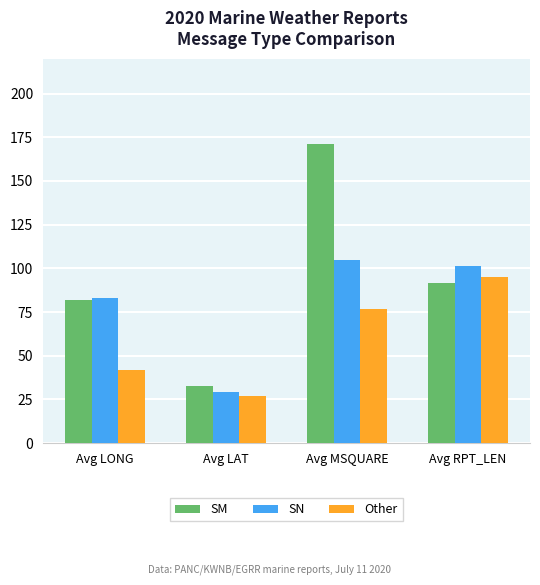

Are the bars horizontal?

No